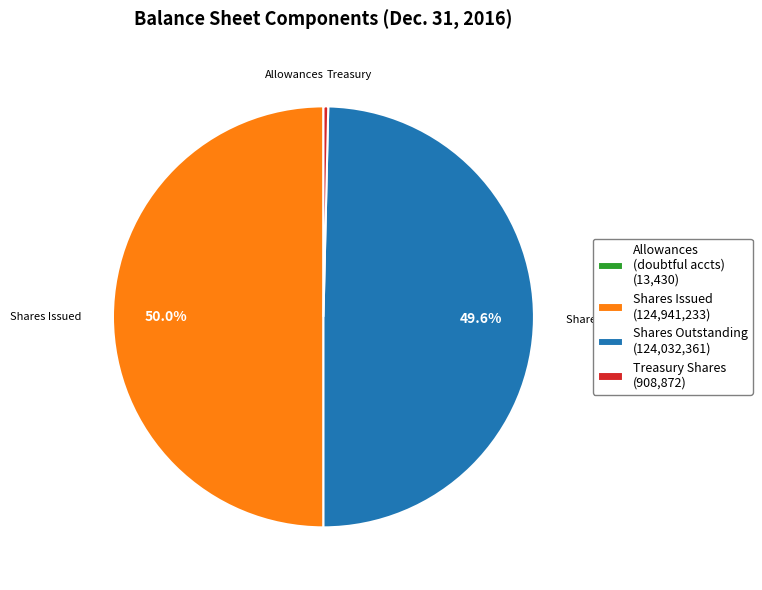

What is the ratio of the value at Shares Issued (124,941,233) to the value at Shares Outstanding (124,032,361)?

1.0